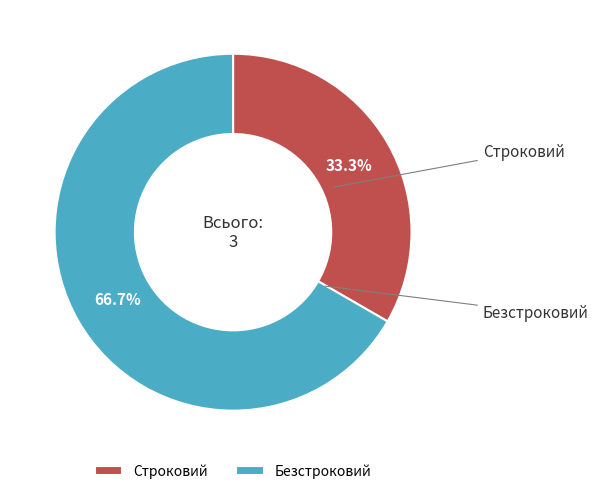

To the nearest percent, what is the average slice percentage?

50%